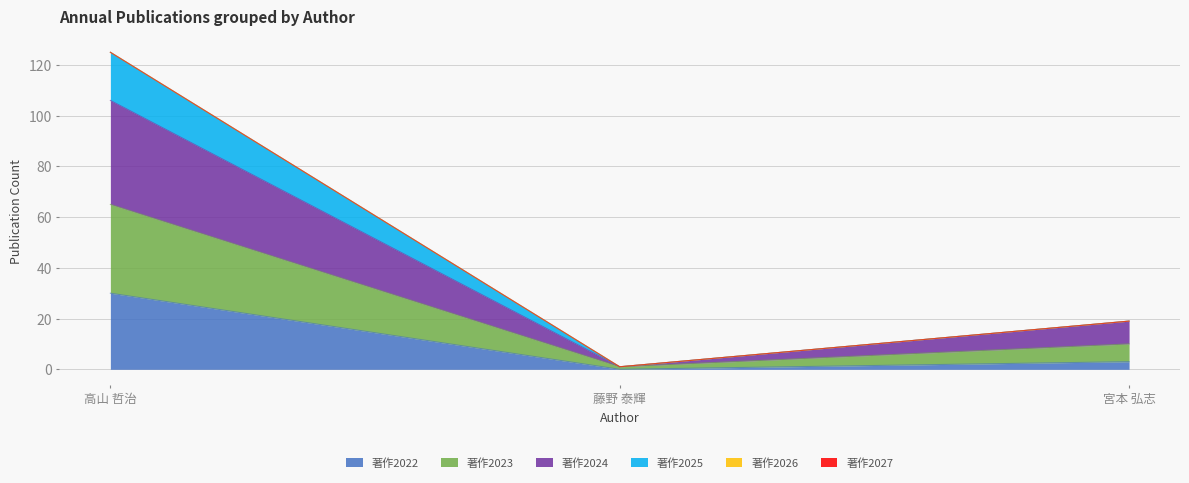

At which category is the sum across all series the highest?

高山 哲治